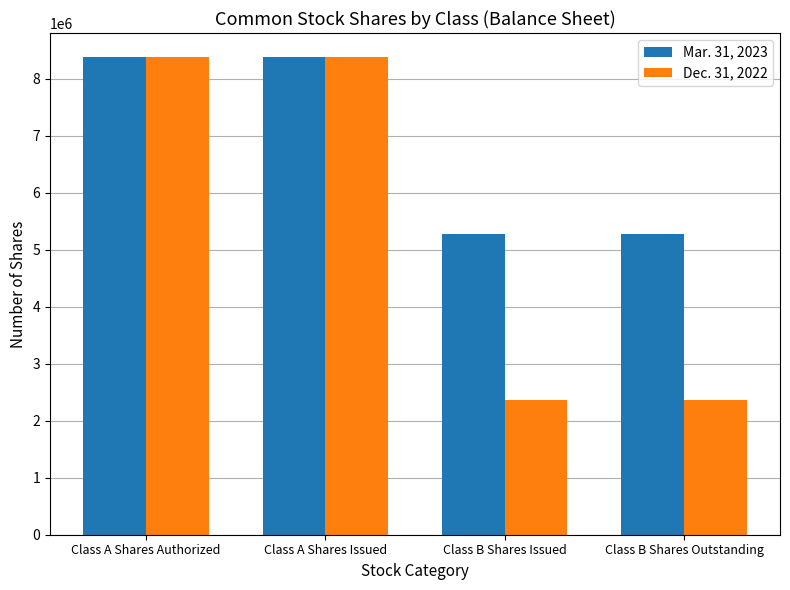

What is the maximum value for Mar. 31, 2023?

8385276